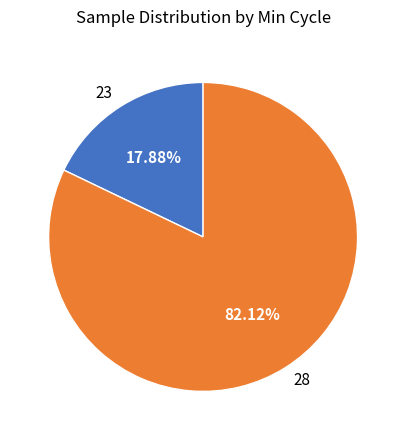

Rank the categories by value from lowest to highest.

23, 28